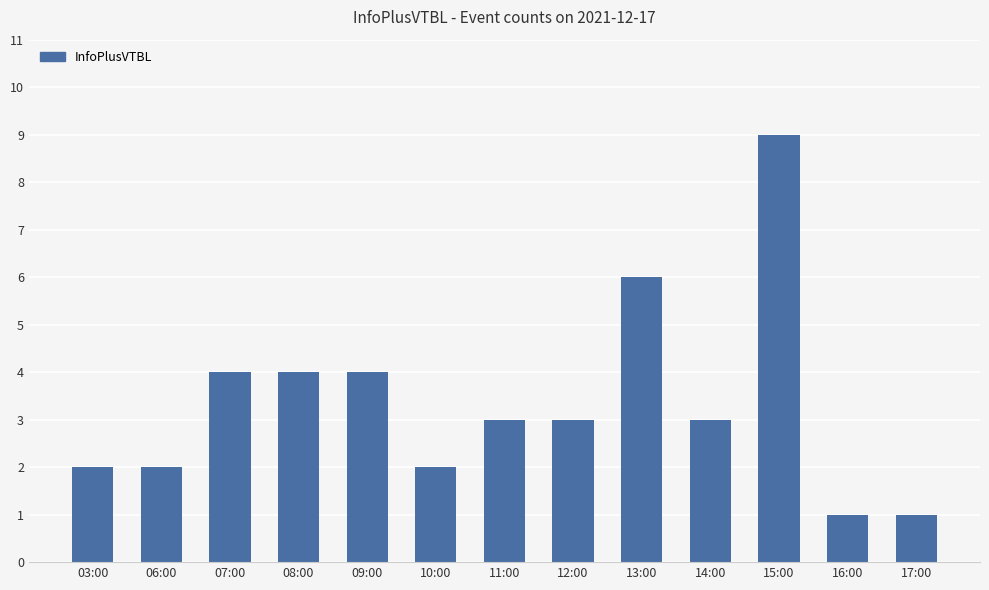

What is the label of the 5th bar from the right?

13:00